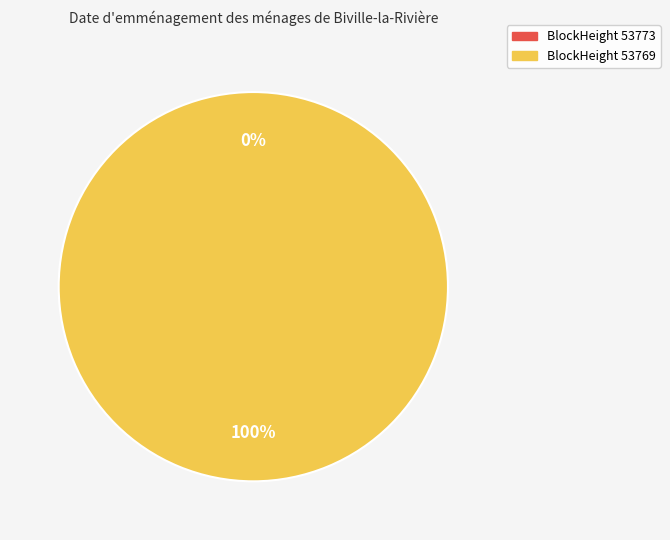

The 53769 slice represents 100% of the pie. True or false?

True